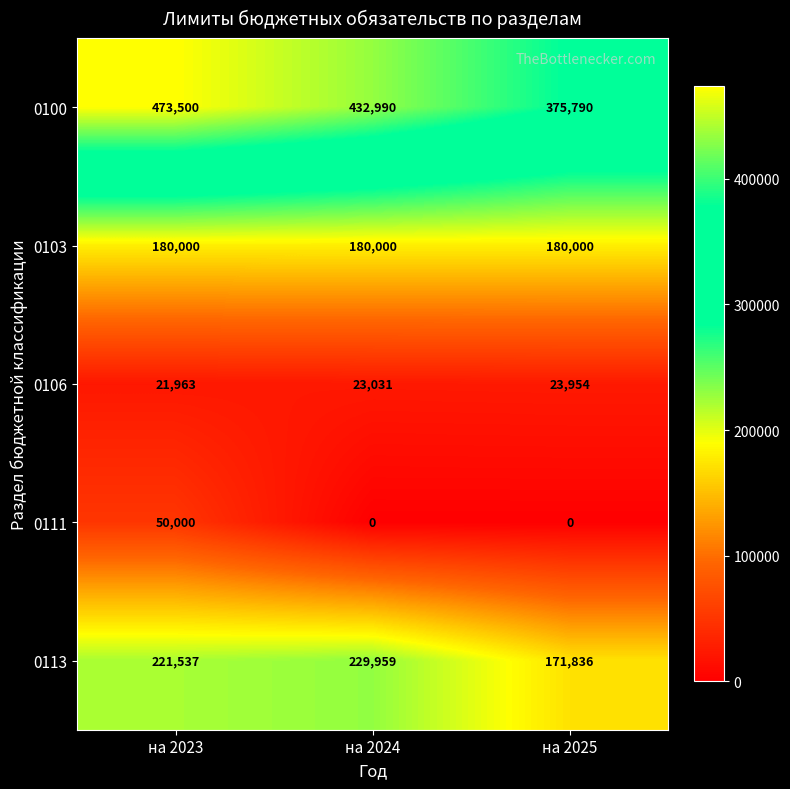

Which series has the largest total across all categories?

0100